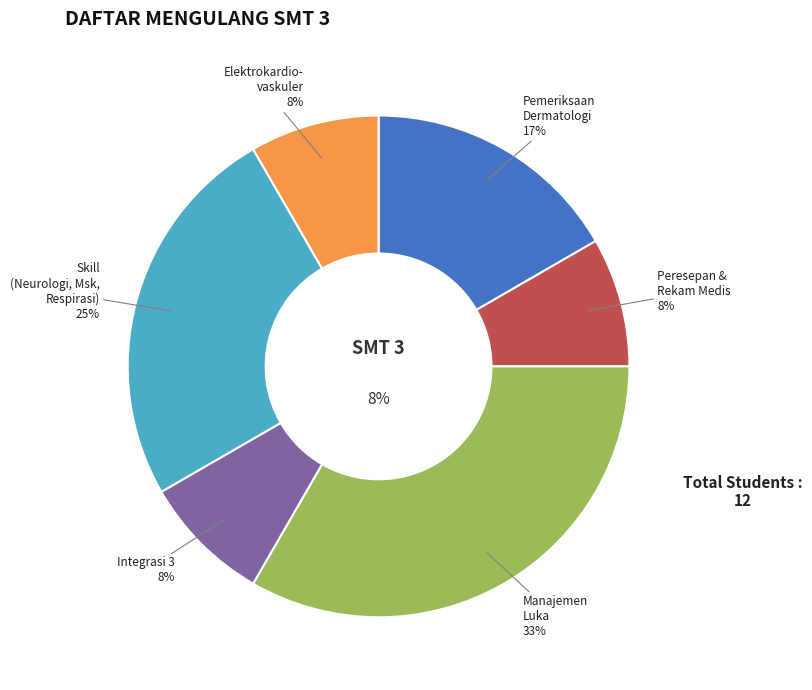

Count the number of slices in the pie.

6